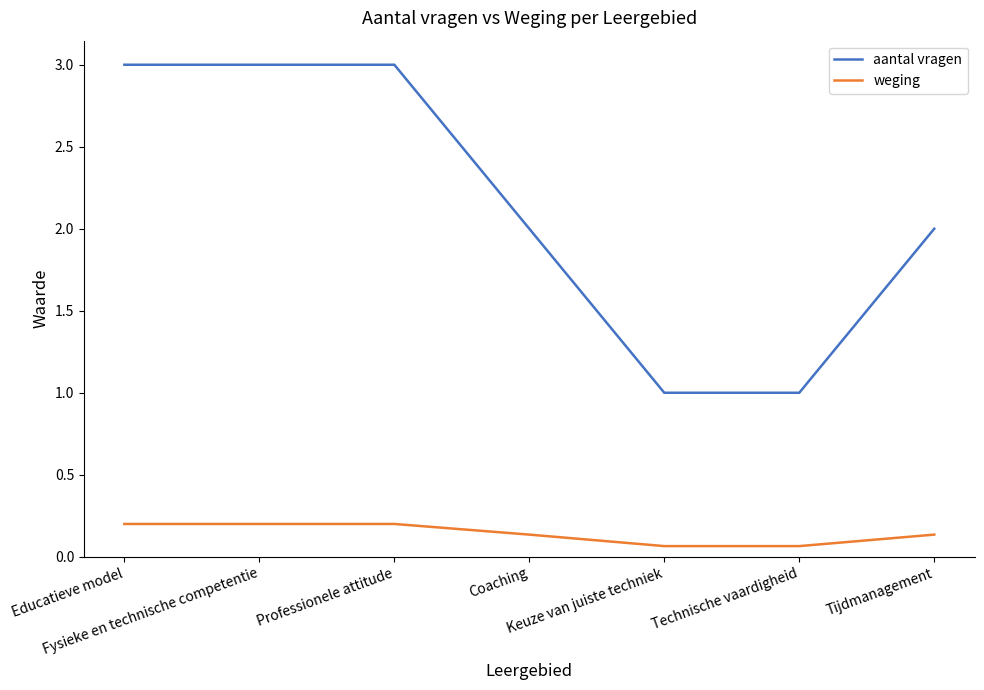

What are all the series names shown in the legend?

aantal vragen, weging